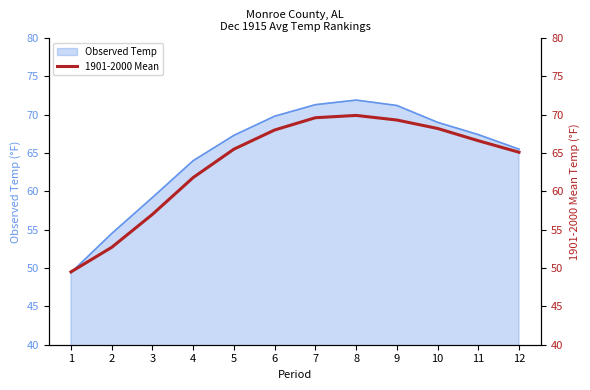

Between 1 and 10, which is larger?

10